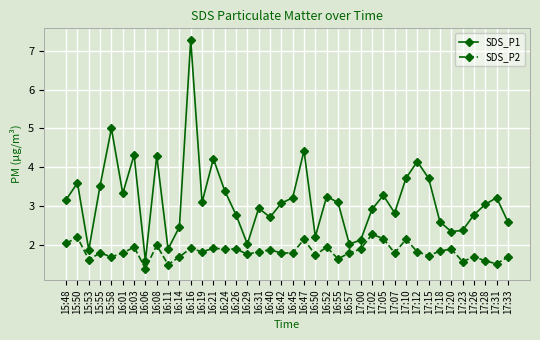

What is the total value across all series at 15:53?

3.5